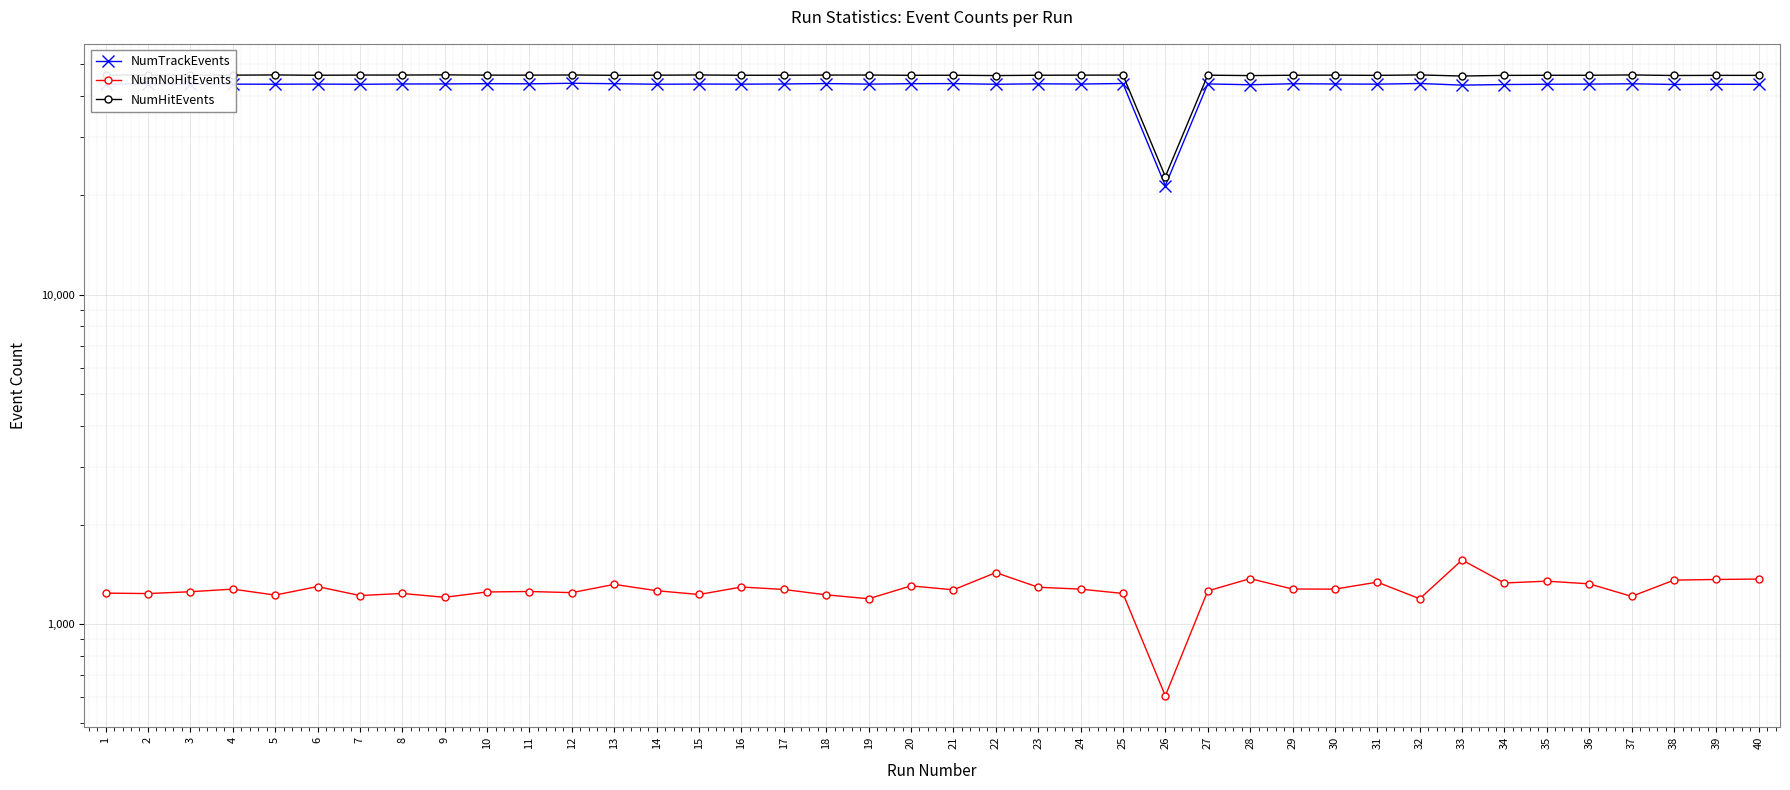

At which category does the chart reach its peak across all series?

9